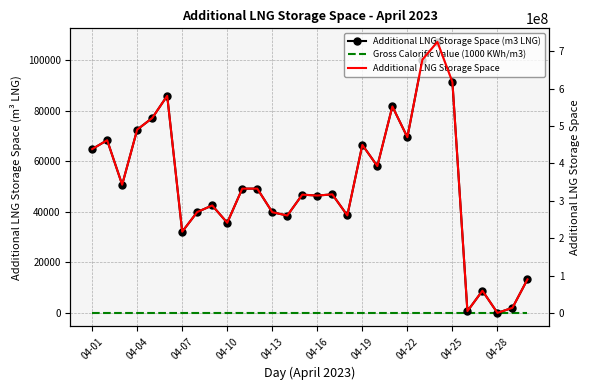

What are all the series names shown in the legend?

Additional LNG Storage Space (m3 LNG), Gross Calorific Value (1000 KWh/m3), Additional LNG Storage Space